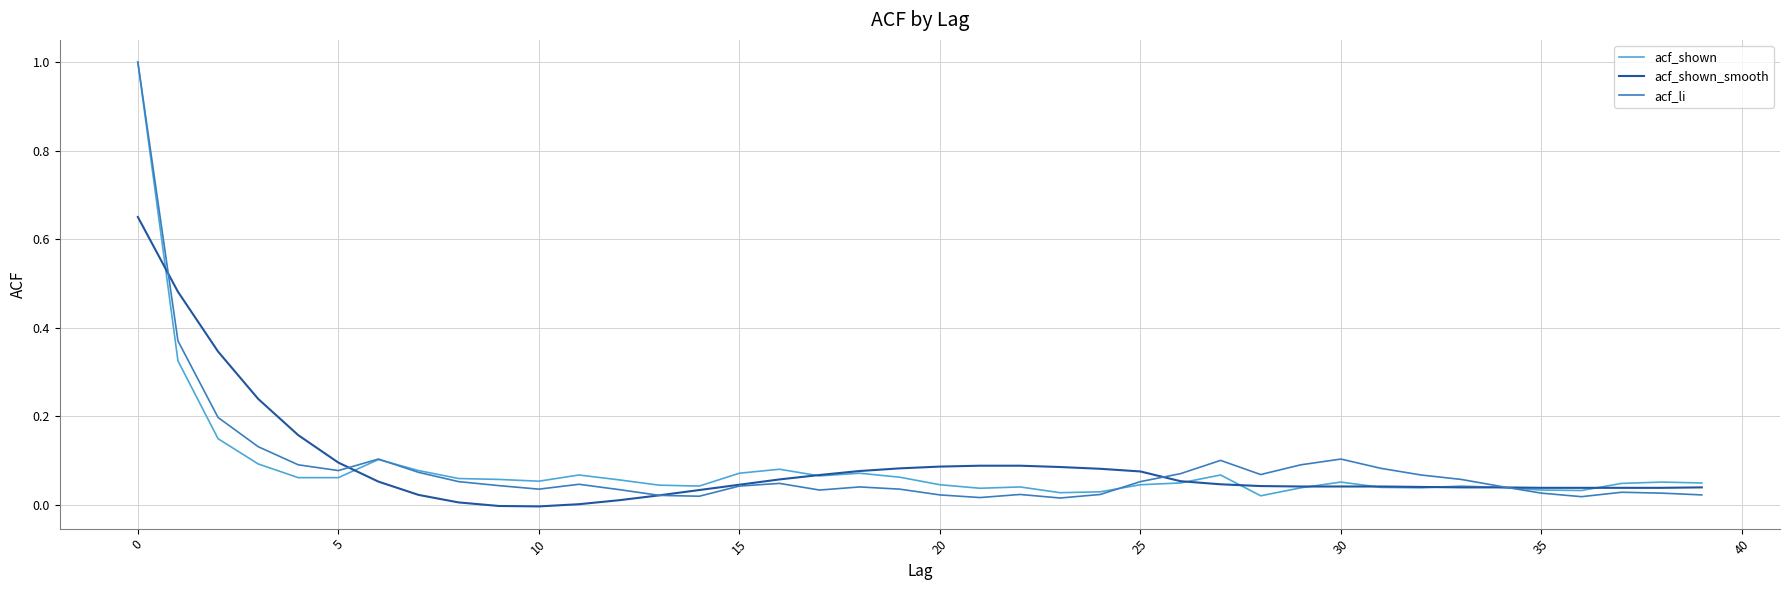

Which series has the widest spread of values?

acf_li